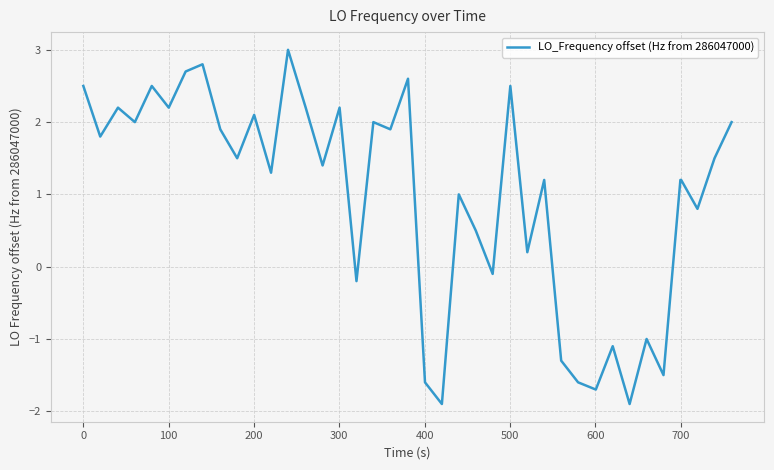

What is the greatest value displayed?

3.0